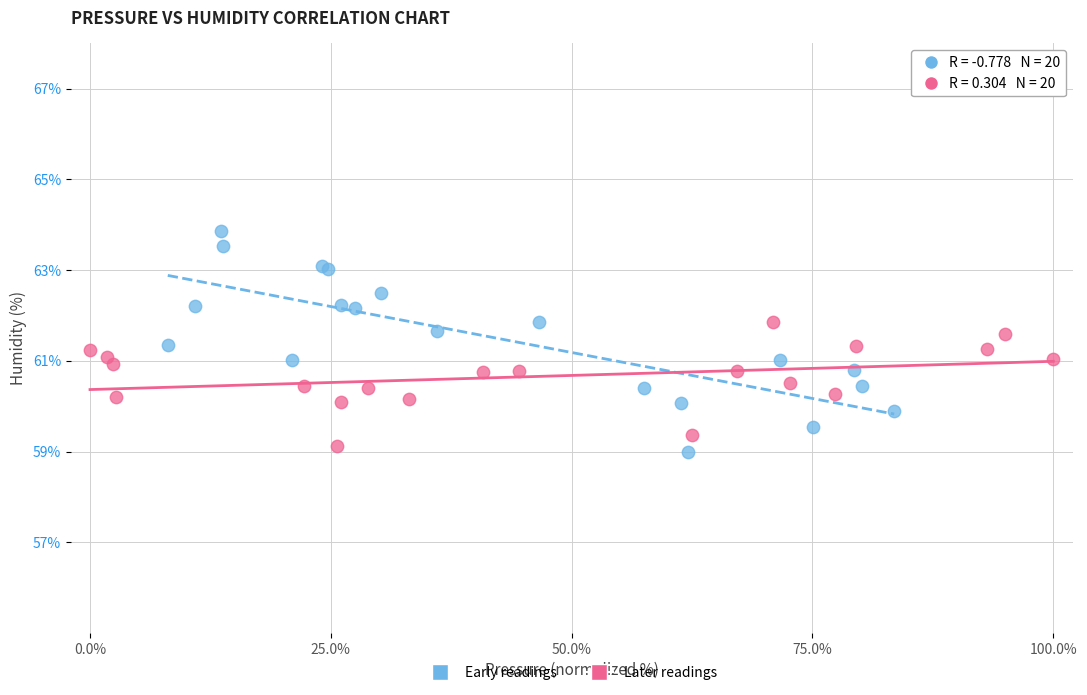

What are all the series names shown in the legend?

Early readings, Later readings